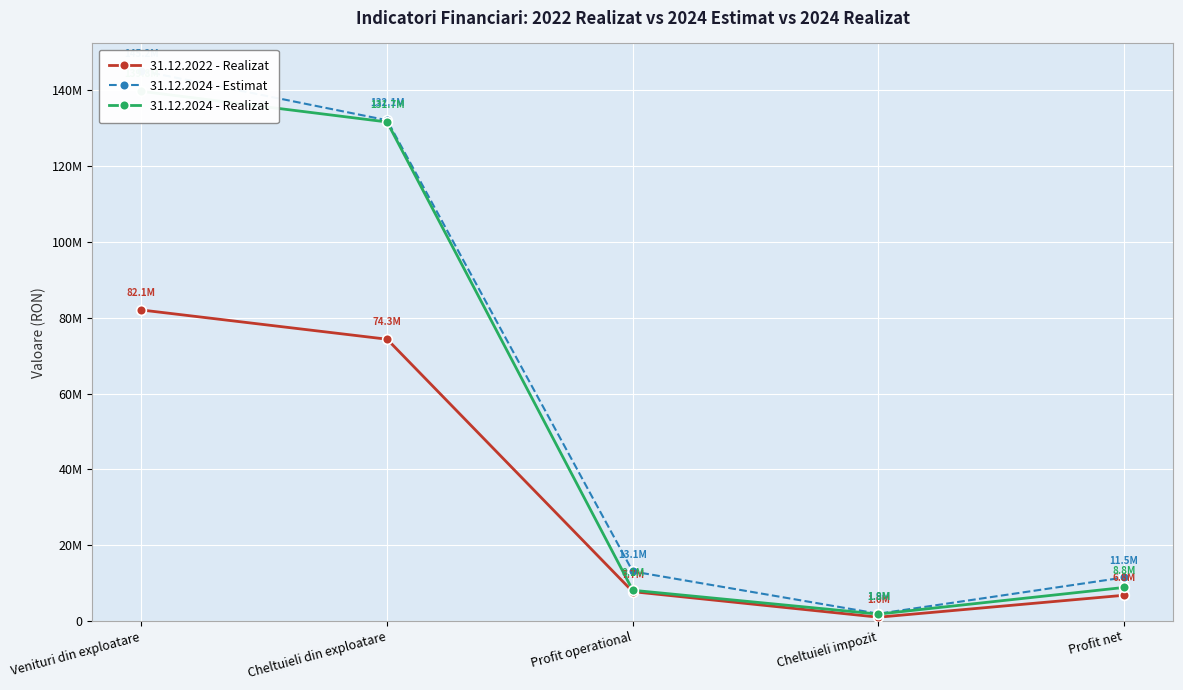

Reading left to right, transcribe all the data shown in this chart.

31.12.2022 - Realizat: 82060220	74343902	7716318	978946	6766584
31.12.2024 - Estimat: 145200000	132140000	13060000	1900000	11460000
31.12.2024 - Realizat: 139769732	131681183	8088550	1795993	8829674